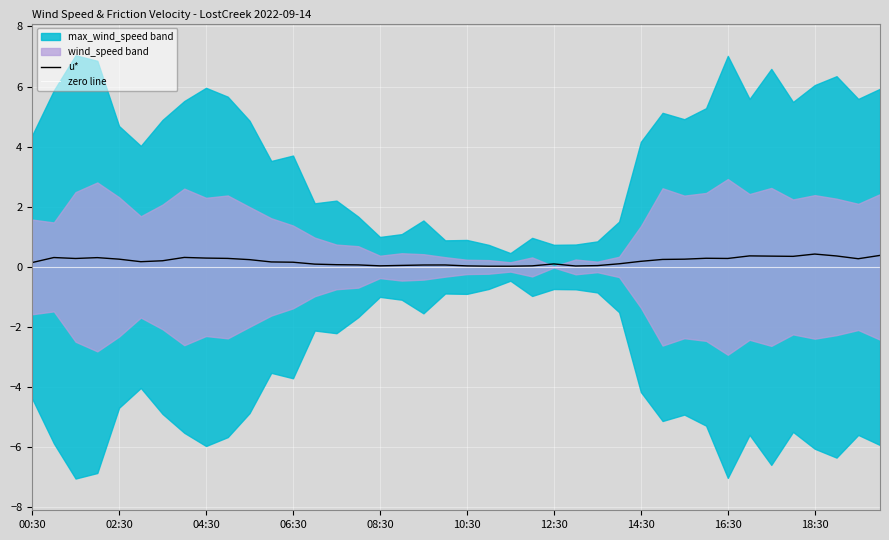

List the series in order of their overall mean, lowest first.

zero line, u*